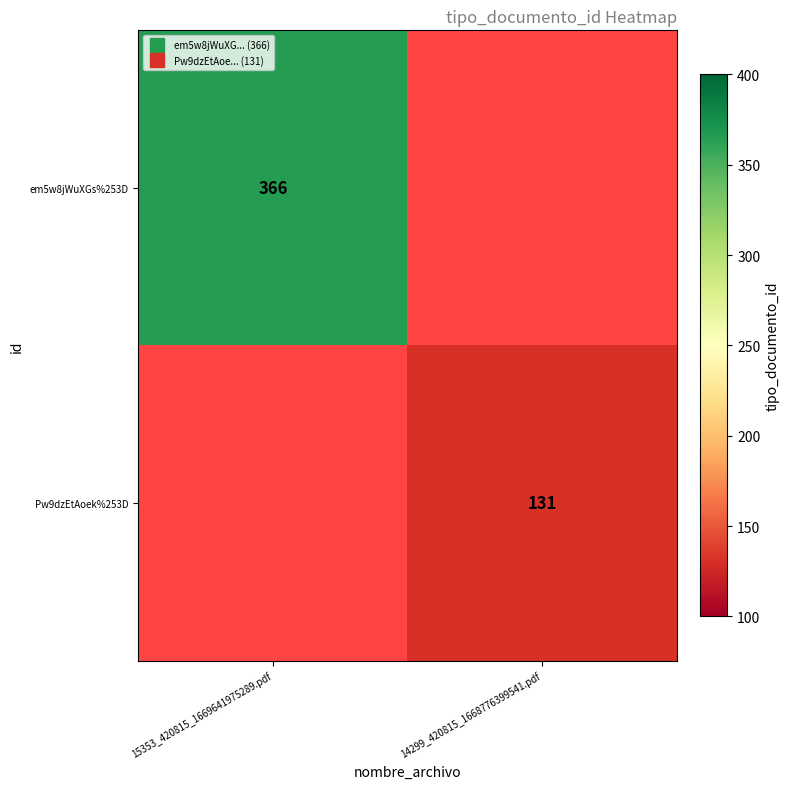

List the series in order of their overall mean, highest first.

em5w8jWuXGs%253D, Pw9dzEtAoek%253D